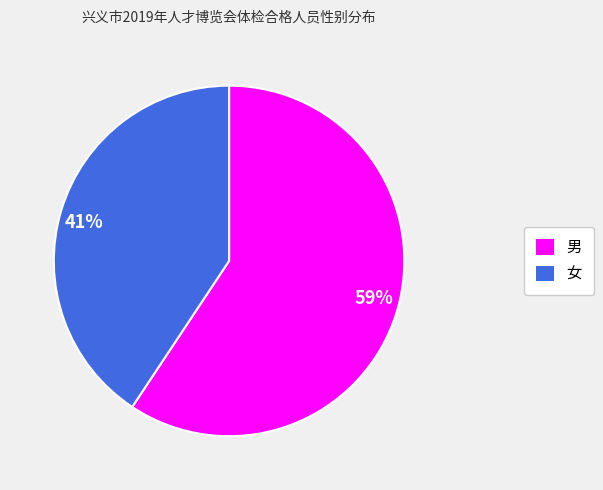

Is it true that 59% is 53% of the pie?

False